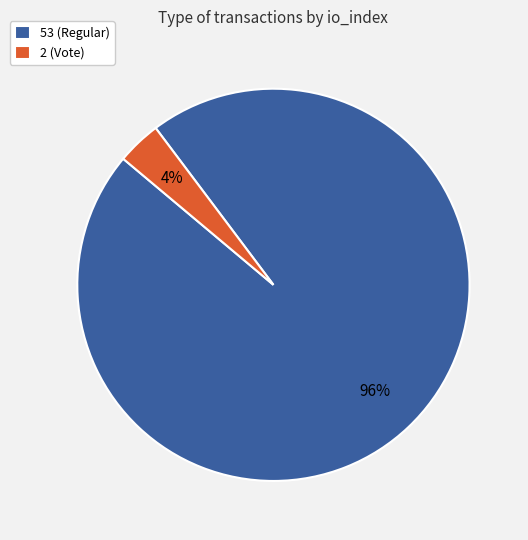

To the nearest percent, what percentage of the pie is 2 (Vote)?

4%